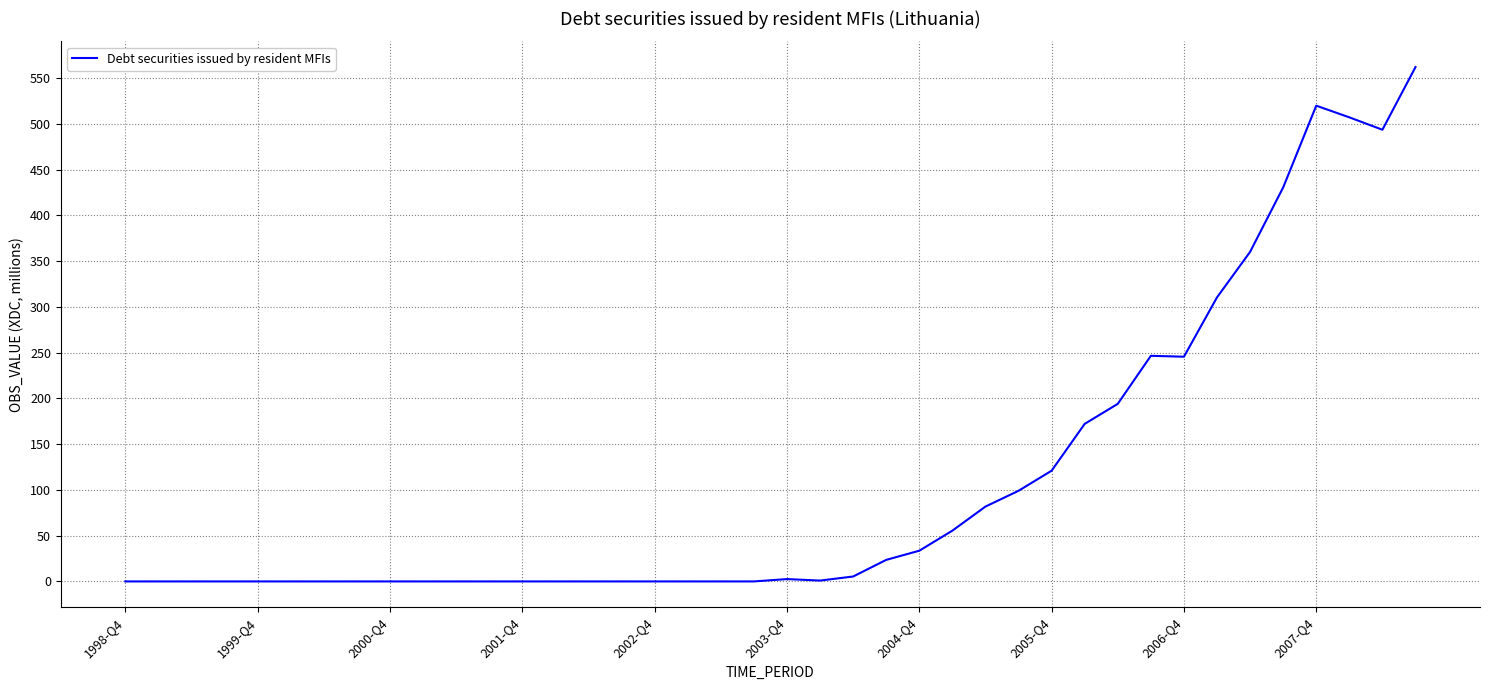

At which category does the chart reach its peak across all series?

39